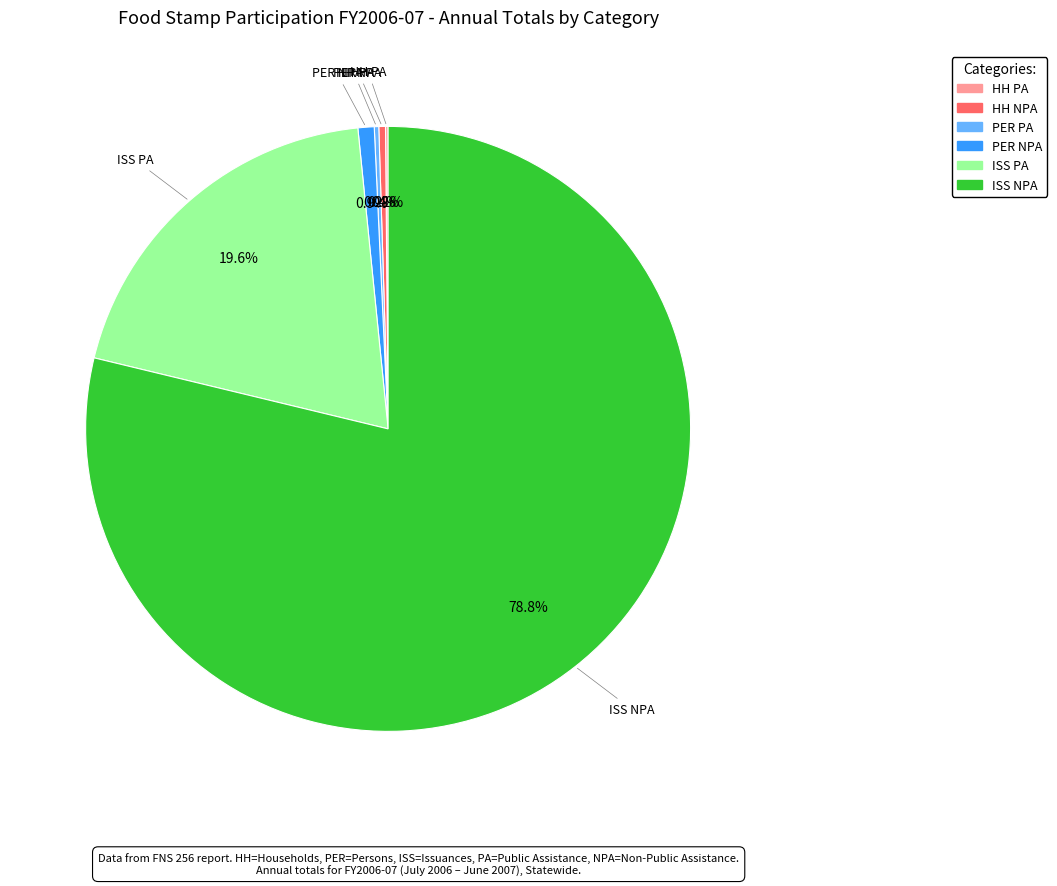

Does any single category account for the majority?

Yes